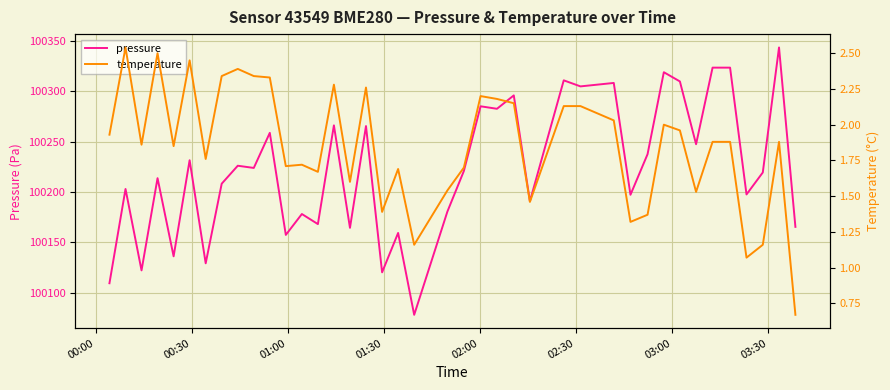

Does the chart display data point markers on the line(s)?

No